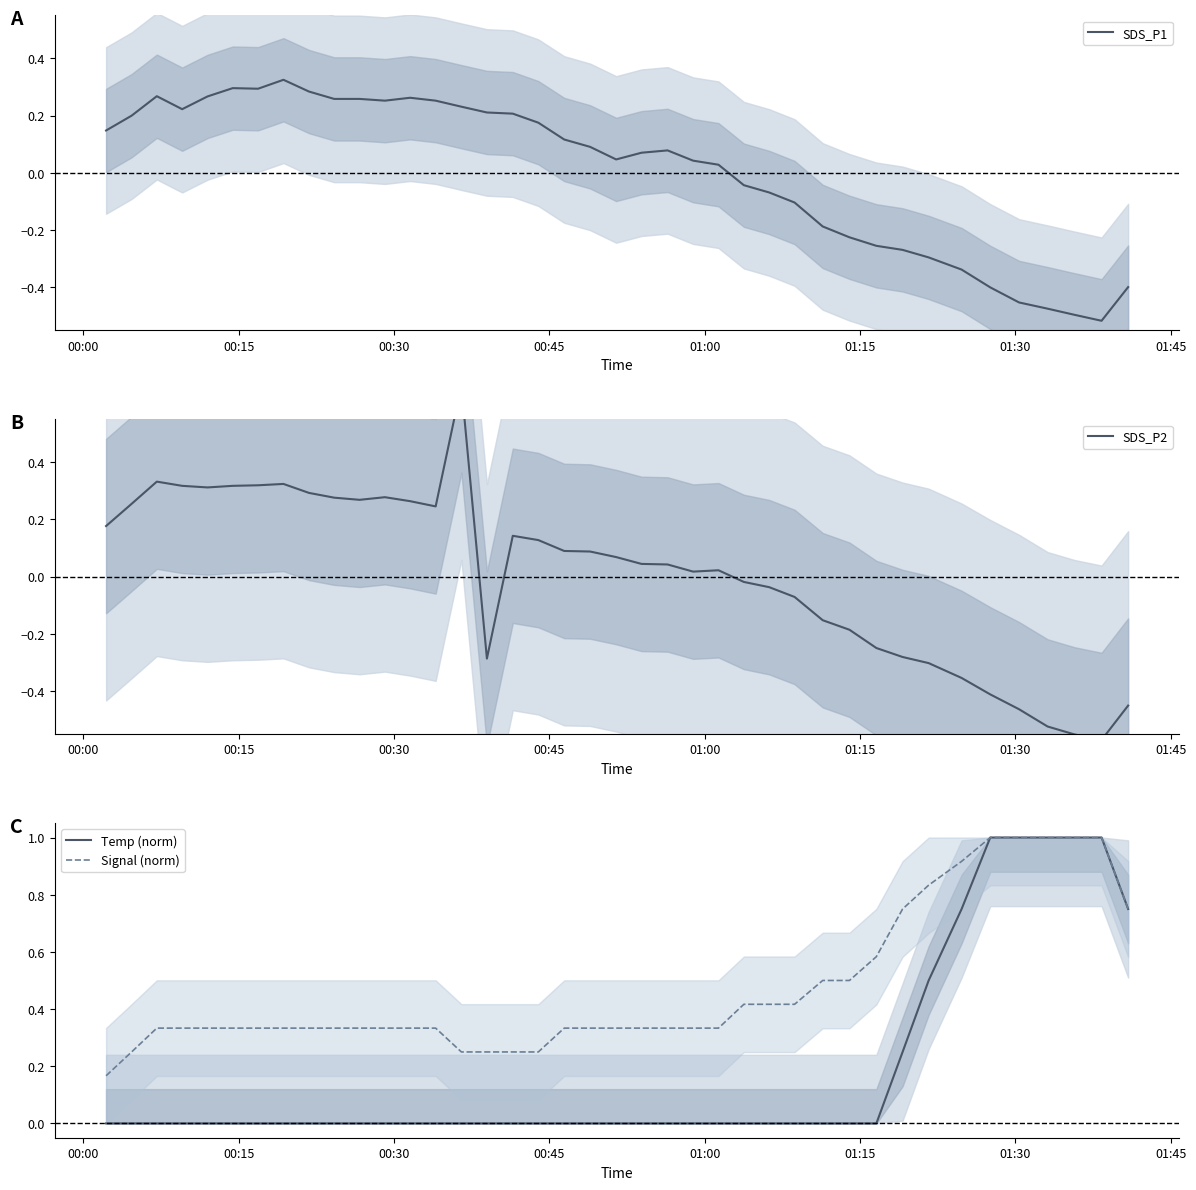

Which series has the largest range (max minus min)?

SDS_P2